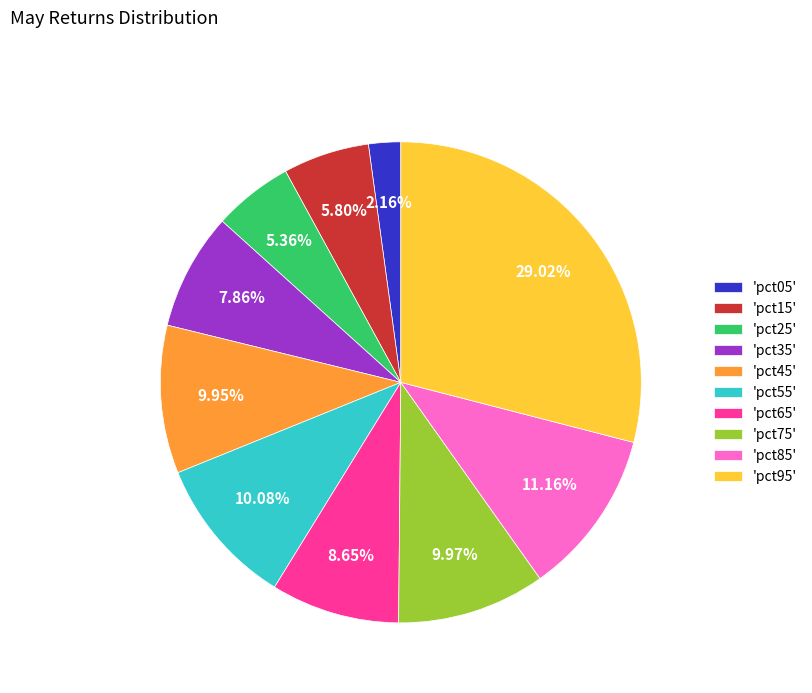

Do 'pct35' and 'pct45' together represent more than half of the pie?

No